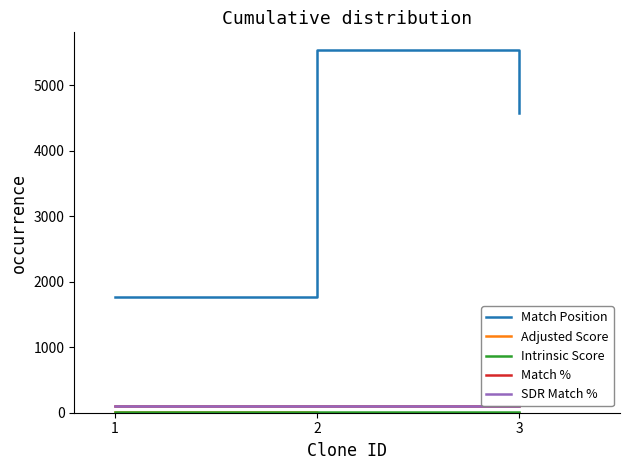

Count the number of categories in the chart.

3